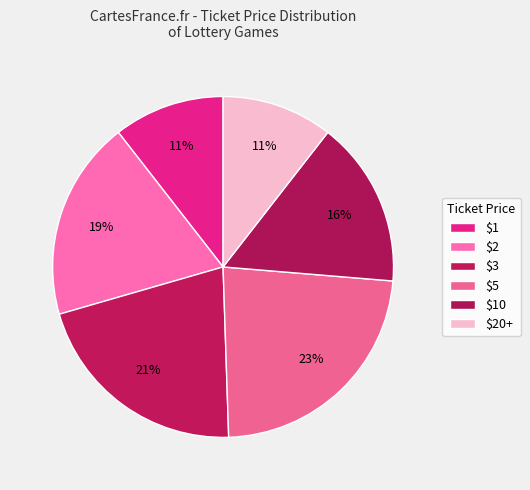

Rank the categories by value from lowest to highest.

$1, $20+, $10, $2, $3, $5